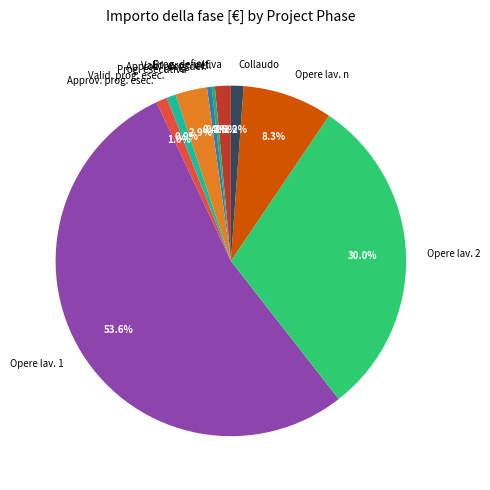

What percentage is NOT represented by Prog. esecutiva?

97.1%